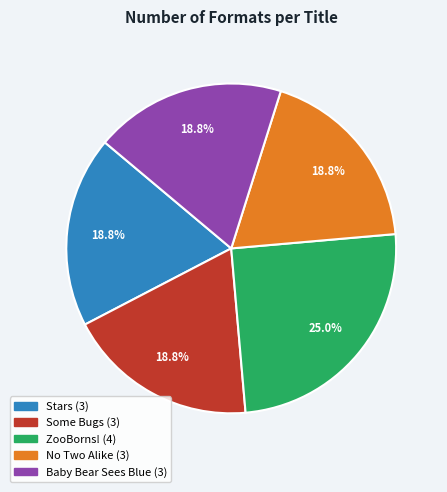

What percentage is the Baby Bear Sees Blue slice, to the nearest percent?

19%